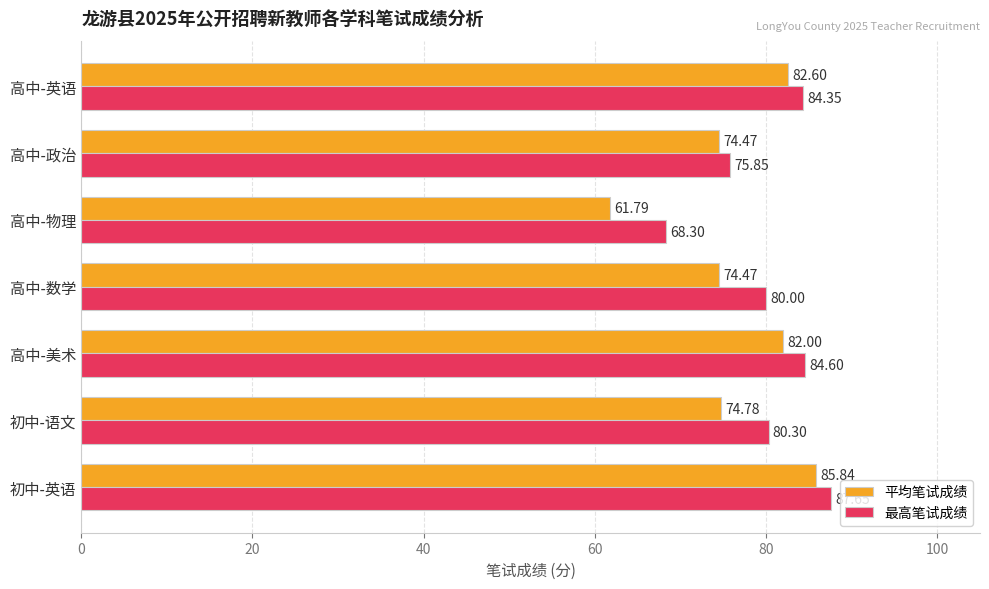

Which series has the widest spread of values?

平均笔试成绩